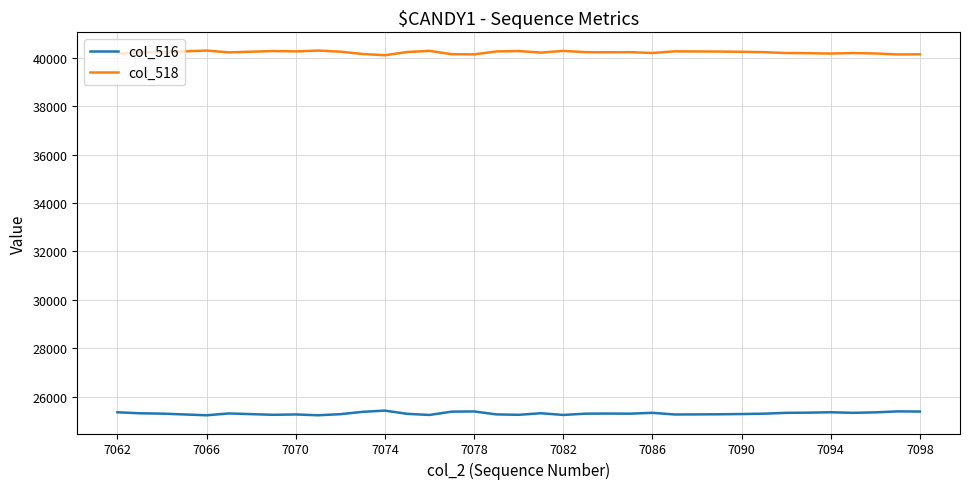

True or false: col_516 and col_518 cross at least once.

False